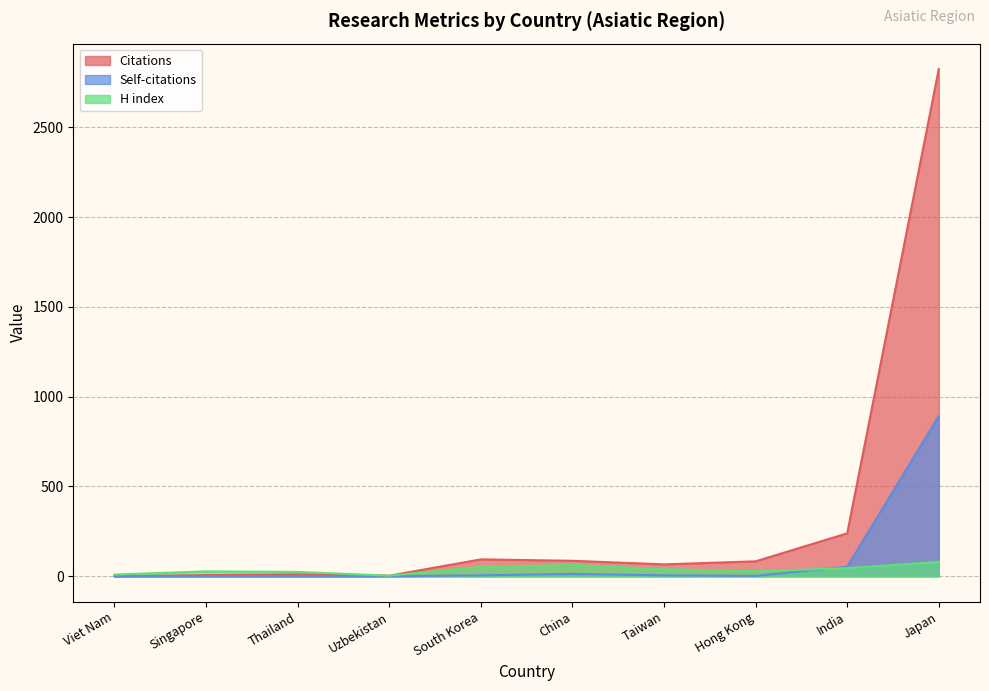

Where do Self-citations and H index first cross each other?

Hong Kong and India